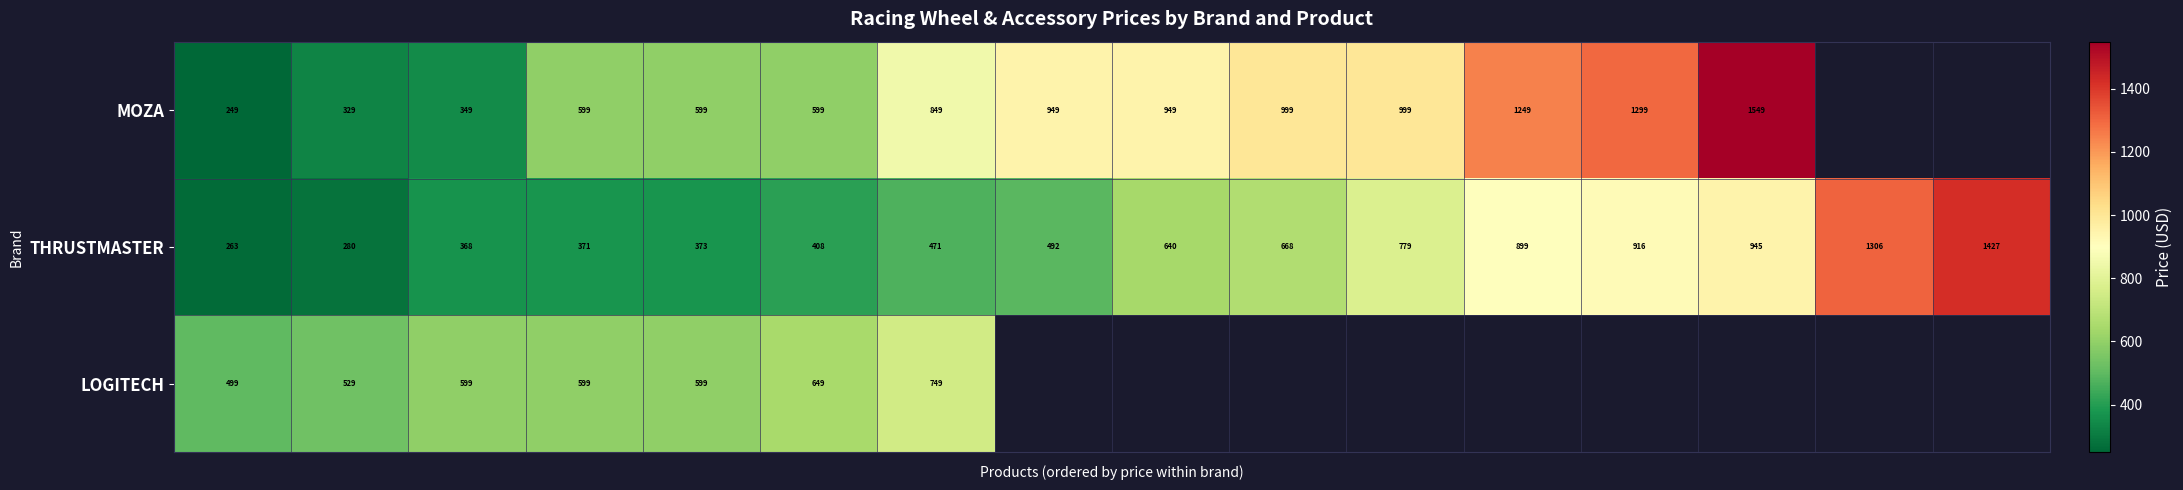

What is the average value of the THRUSTMASTER series?

663